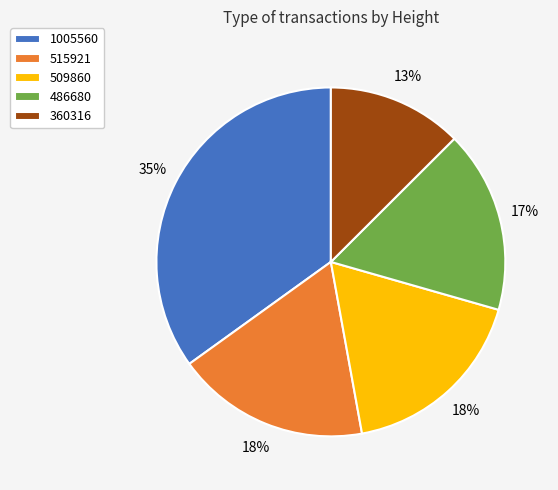

Does 515921 account for over 50% of the chart?

No